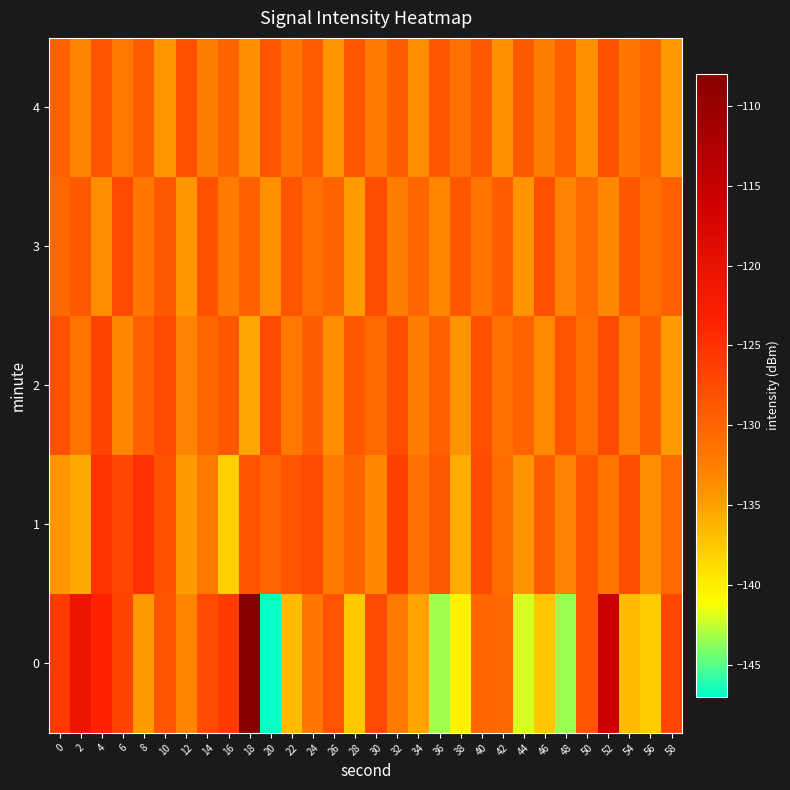

Reading left to right, transcribe all the data shown in this chart.

0: 0=-125.9	2=-120.7	4=-123.6	6=-126.8	8=-134.5	10=-128.5	12=-133.0	14=-127.5	16=-126.0	18=-108.3	20=-146.7	22=-136.8	24=-131.6	26=-128.4	28=-137.5	30=-127.2	32=-132.1	34=-135.2	36=-143.2	38=-140.2	40=-130.2	42=-130.3	44=-142.0	46=-137.4	48=-143.5	50=-128.5	52=-115.5	54=-136.8	56=-137.8	58=-127.1
1: 0=-134.3	2=-135.5	4=-125.4	6=-126.9	8=-125.0	10=-128.2	12=-134.6	14=-131.9	16=-138.0	18=-128.4	20=-130.0	22=-128.5	24=-127.3	26=-132.1	28=-129.8	30=-133.4	32=-126.7	34=-131.2	36=-128.9	38=-135.6	40=-127.4	42=-130.8	44=-134.2	46=-129.1	48=-132.7	50=-128.3	52=-131.5	54=-127.9	56=-133.8	58=-130.4
2: 0=-128.1	2=-131.4	4=-126.8	6=-133.2	8=-129.5	10=-127.6	12=-132.8	14=-130.1	16=-128.7	18=-135.3	20=-127.2	22=-131.9	24=-129.4	26=-133.7	28=-128.6	30=-130.5	32=-127.8	34=-132.4	36=-129.7	38=-134.1	40=-128.0	42=-131.3	44=-129.9	46=-133.5	48=-128.4	50=-130.9	52=-127.5	54=-132.6	56=-129.2	58=-134.8
3: 0=-130.3	2=-128.9	4=-133.6	6=-127.4	8=-131.7	10=-129.0	12=-134.4	14=-128.2	16=-132.0	18=-129.6	20=-133.9	22=-128.5	24=-131.1	26=-129.8	28=-134.7	30=-127.9	32=-132.3	34=-130.0	36=-133.2	38=-128.7	40=-131.5	42=-129.3	44=-134.1	46=-128.1	48=-132.8	50=-130.6	52=-133.4	54=-128.8	56=-131.0	58=-129.5
4: 0=-129.7	2=-133.1	4=-128.4	6=-131.8	8=-129.2	10=-134.5	12=-128.0	14=-132.5	16=-129.9	18=-133.8	20=-128.3	22=-131.6	24=-129.1	26=-134.3	28=-128.7	30=-132.1	32=-129.4	34=-133.7	36=-128.6	38=-131.3	40=-129.0	42=-134.0	44=-128.9	46=-132.4	48=-129.6	50=-133.9	52=-128.2	54=-131.7	56=-130.1	58=-134.6